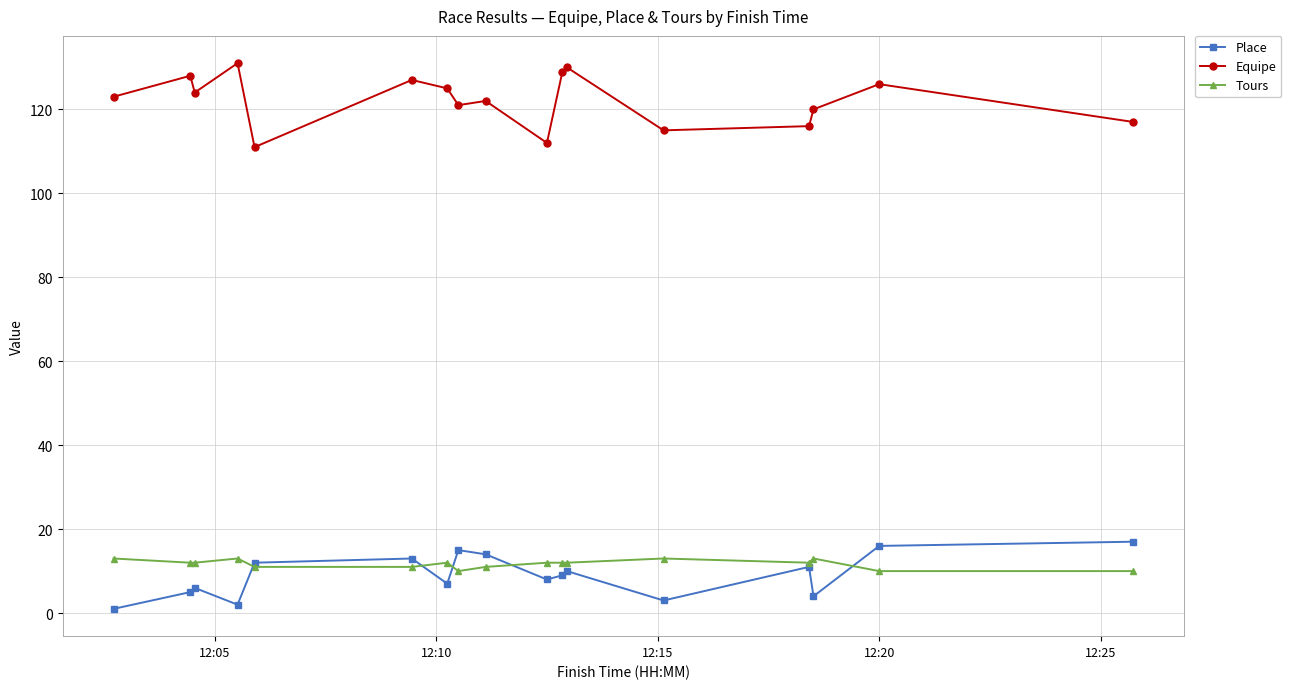

Reading left to right, extract all data points from this chart.

Place: 1	5	6	2	12	13	7	15	14	8	9	10	3	11	4	16	17
Equipe: 123	128	124	131	111	127	125	121	122	112	129	130	115	116	120	126	117
Tours: 13	12	12	13	11	11	12	10	11	12	12	12	13	12	13	10	10